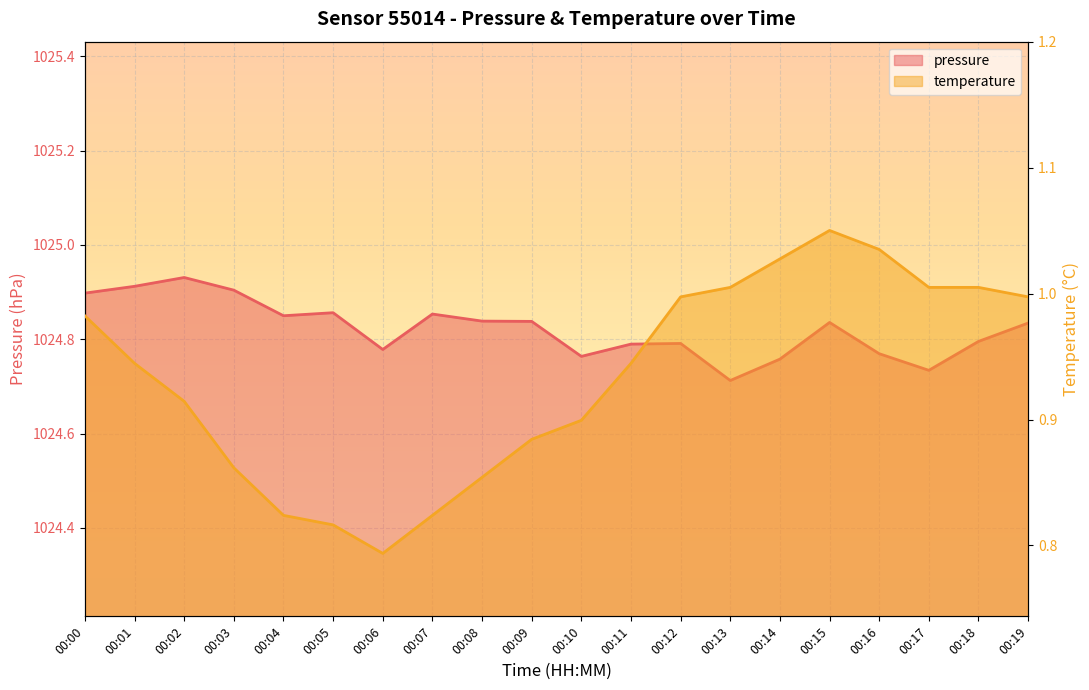

The pressure series shows 1024.8 at 00:11. True or false?

True